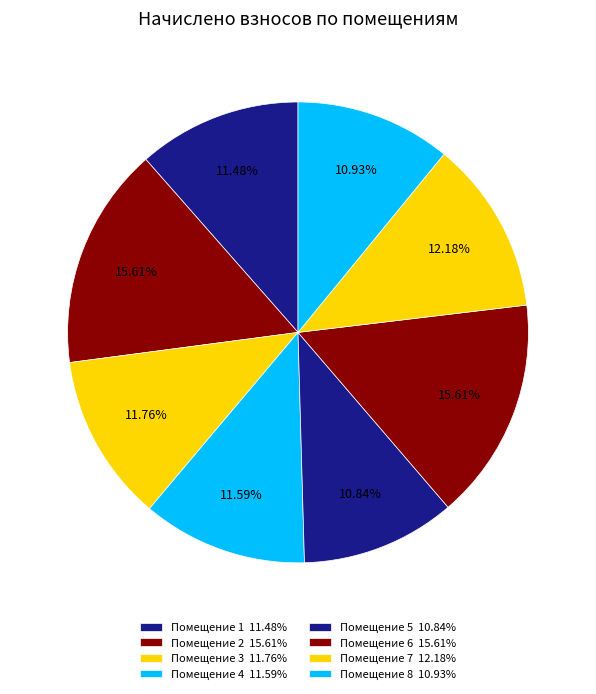

Does any single category account for the majority?

No